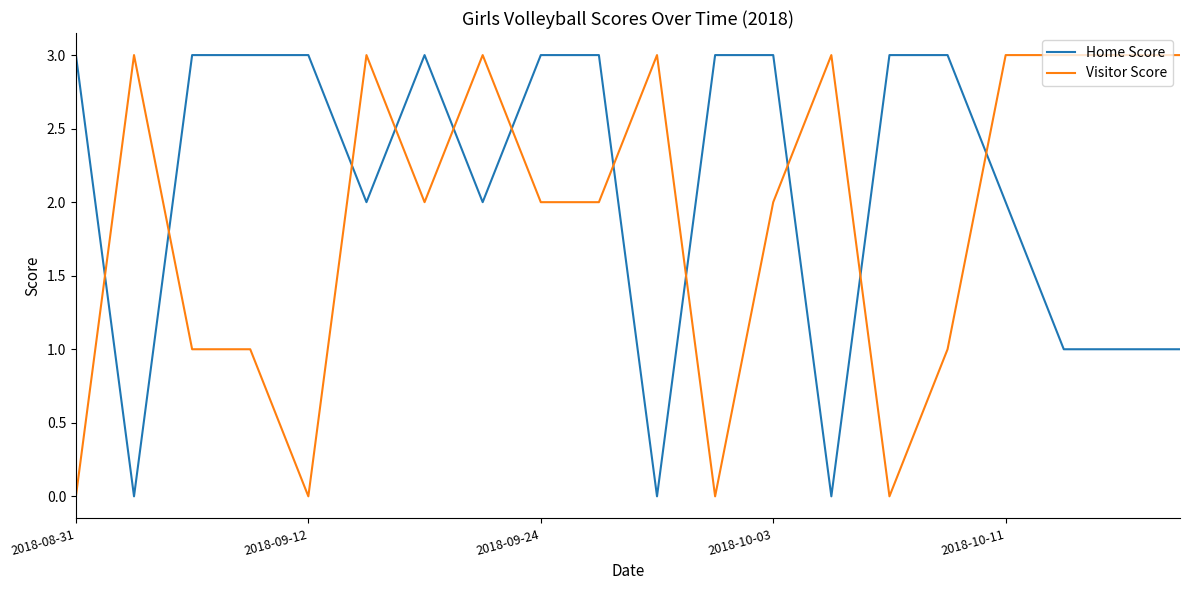

What is the difference between the maximum and minimum values in the Visitor Score series?

3